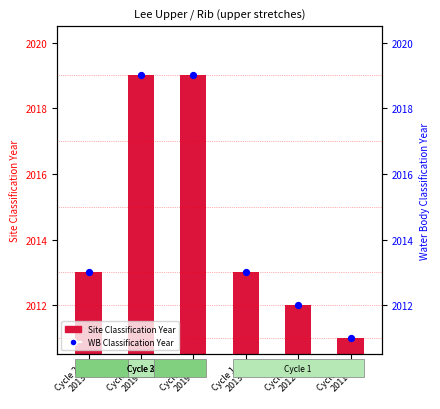

Which series reaches the maximum Y coordinate?

Water Body Classification Year